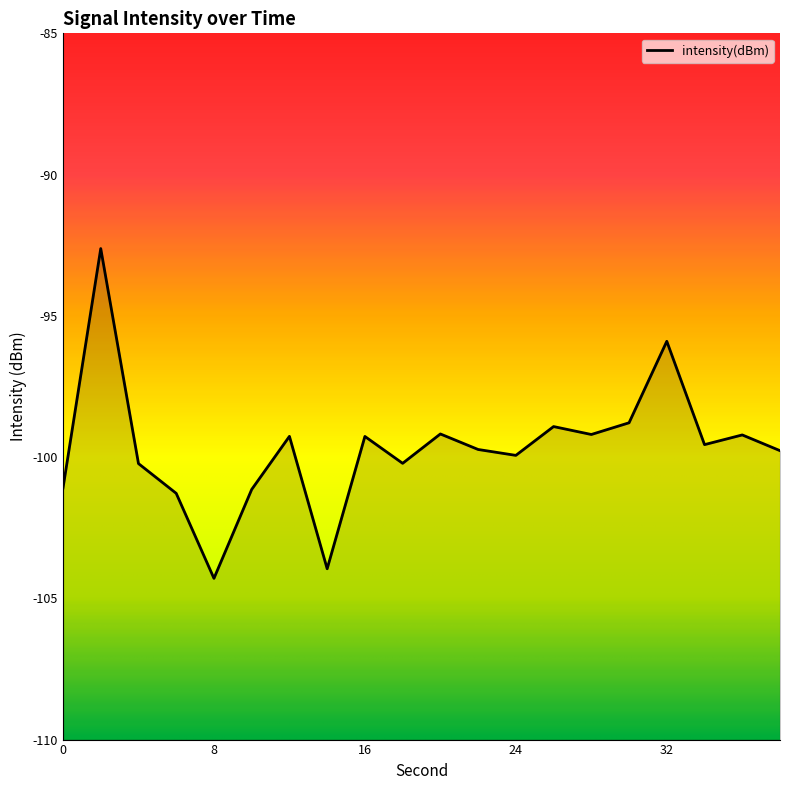

Reading left to right, list all the values displayed in this chart.

0=-101.1	2=-92.6	4=-100.2	6=-101.3	8=-104.3	10=-101.1	12=-99.3	14=-104.0	16=-99.3	18=-100.2	20=-99.2	22=-99.7	24=-99.9	26=-98.9	28=-99.2	30=-98.8	32=-95.9	34=-99.6	36=-99.2	38=-99.8